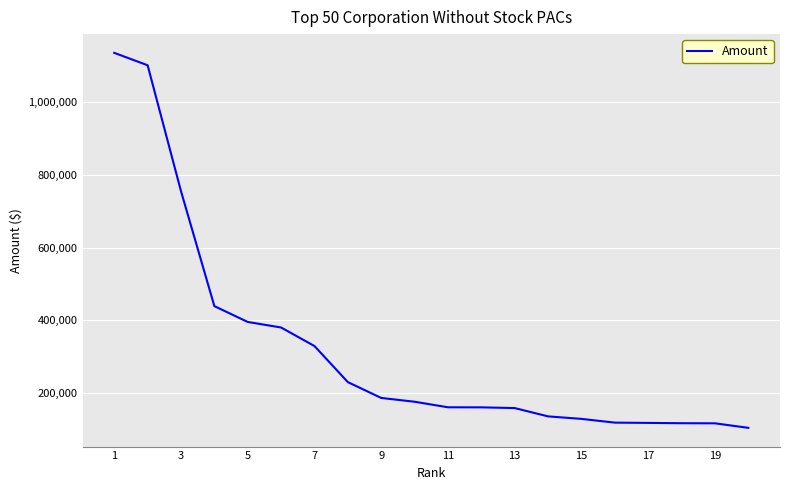

Does the chart have visible grid lines?

Yes